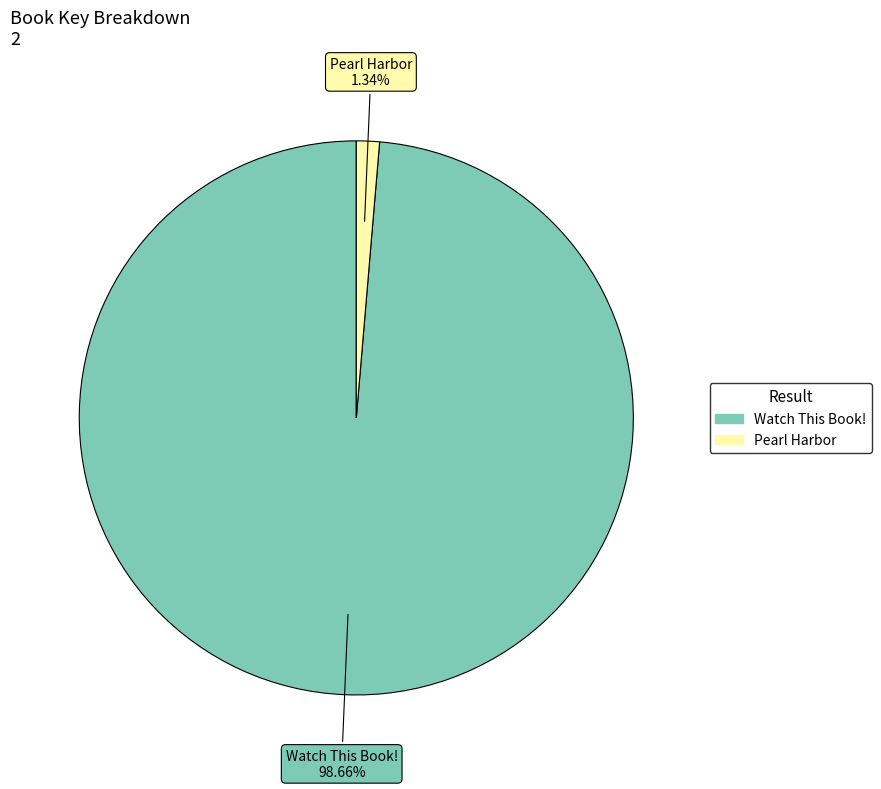

Count the number of slices in the pie.

2